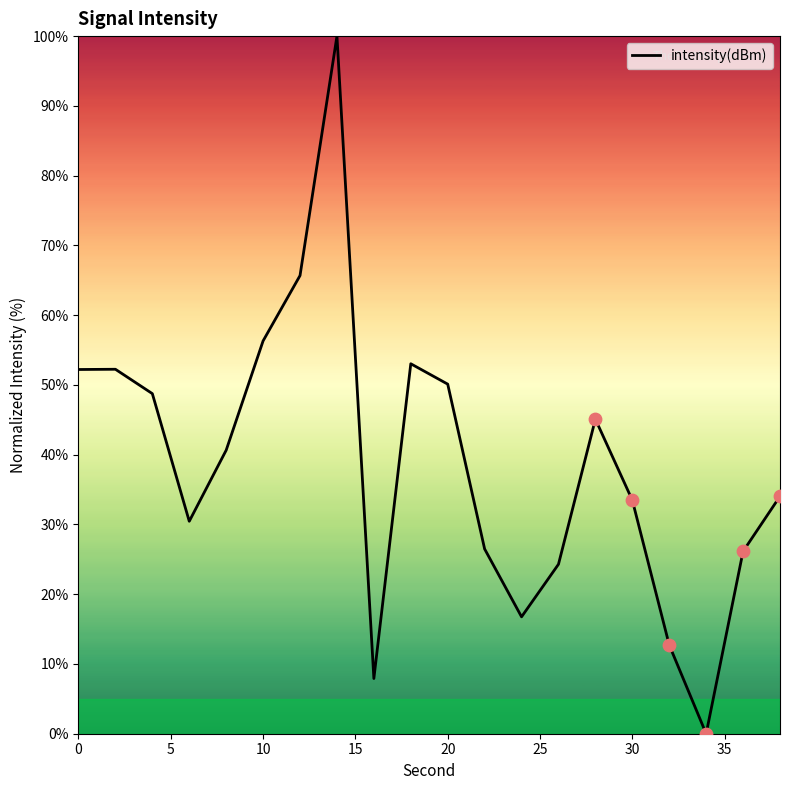

What is the maximum value shown in the chart?

100.0